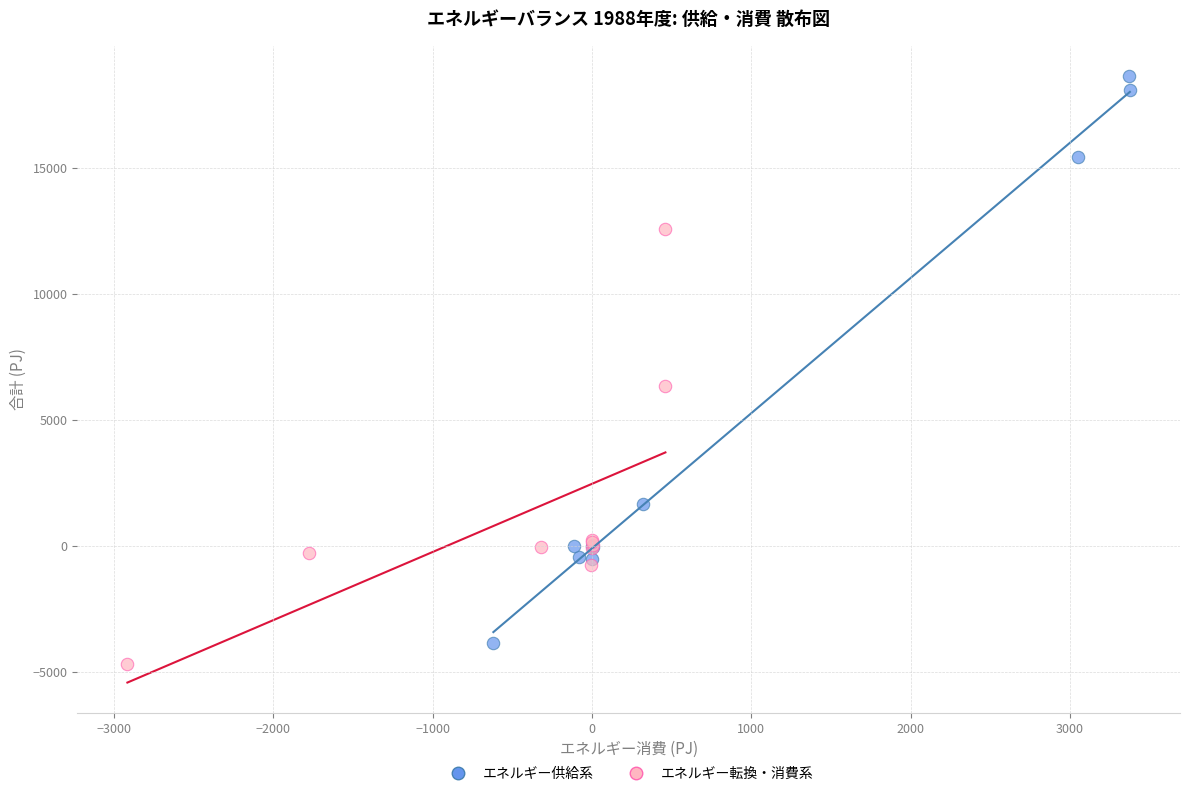

Which series contains the highest Y value?

エネルギー供給系